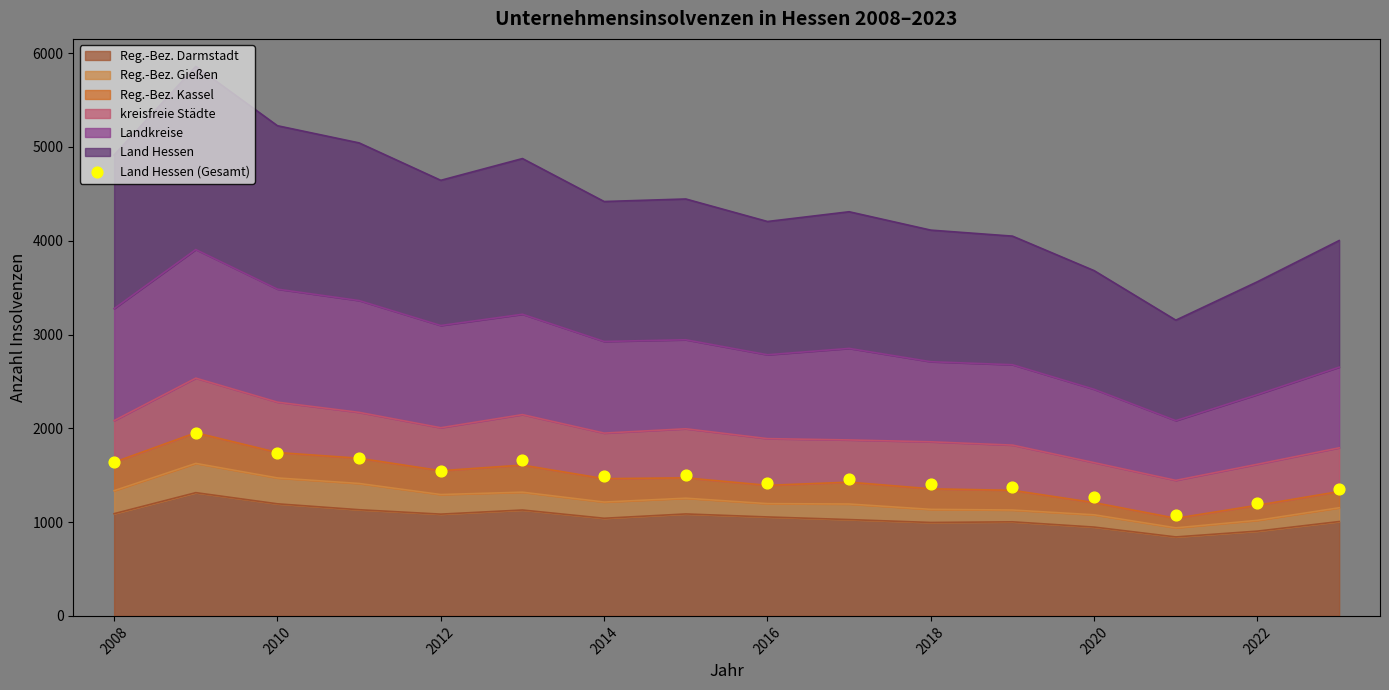

What is the lowest value of the Reg.-Bez. Darmstadt series?

842